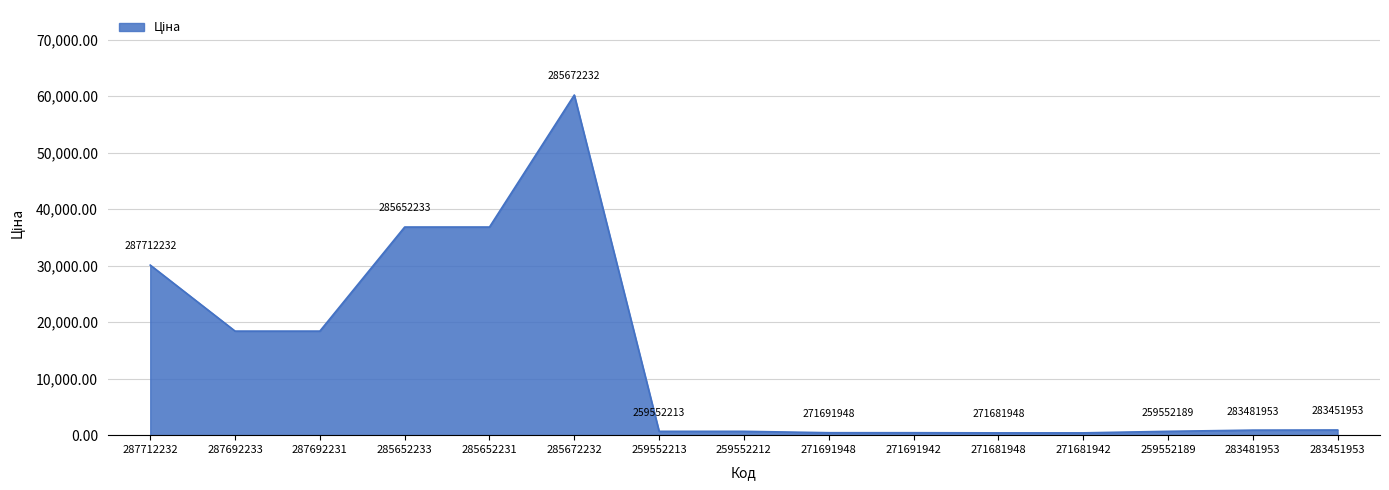

What value does the data have at 271691942?

434.3